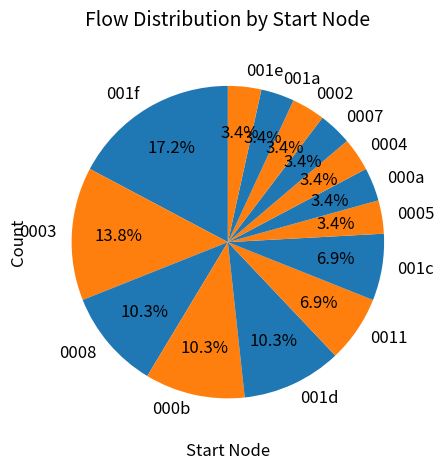

How many segments does this pie chart have?

14